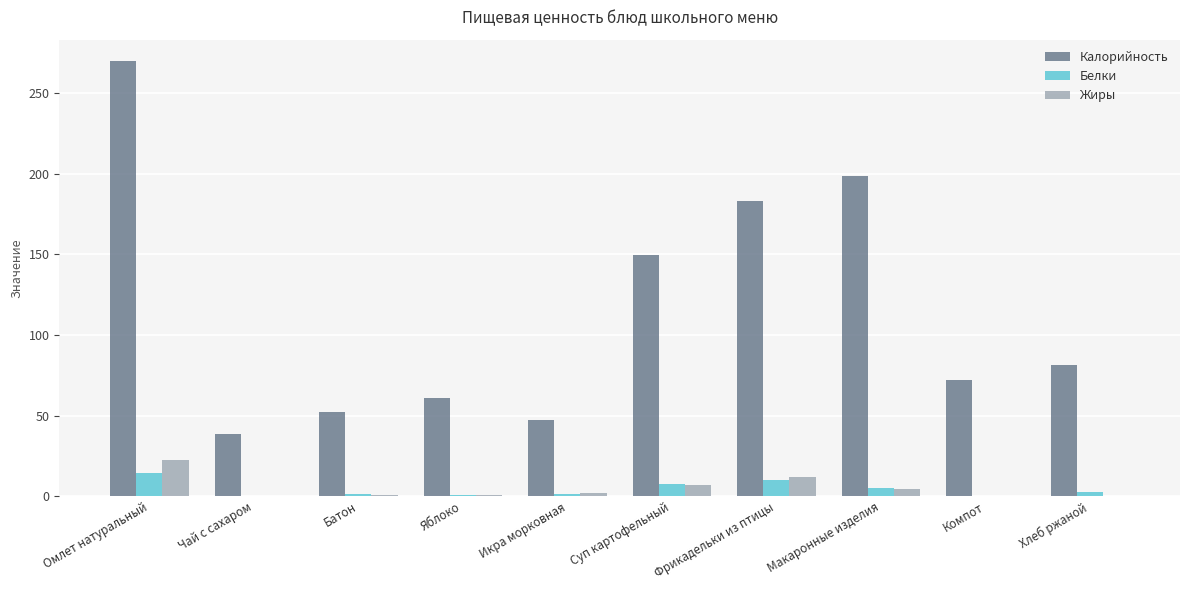

What is the maximum value for Жиры?

22.2